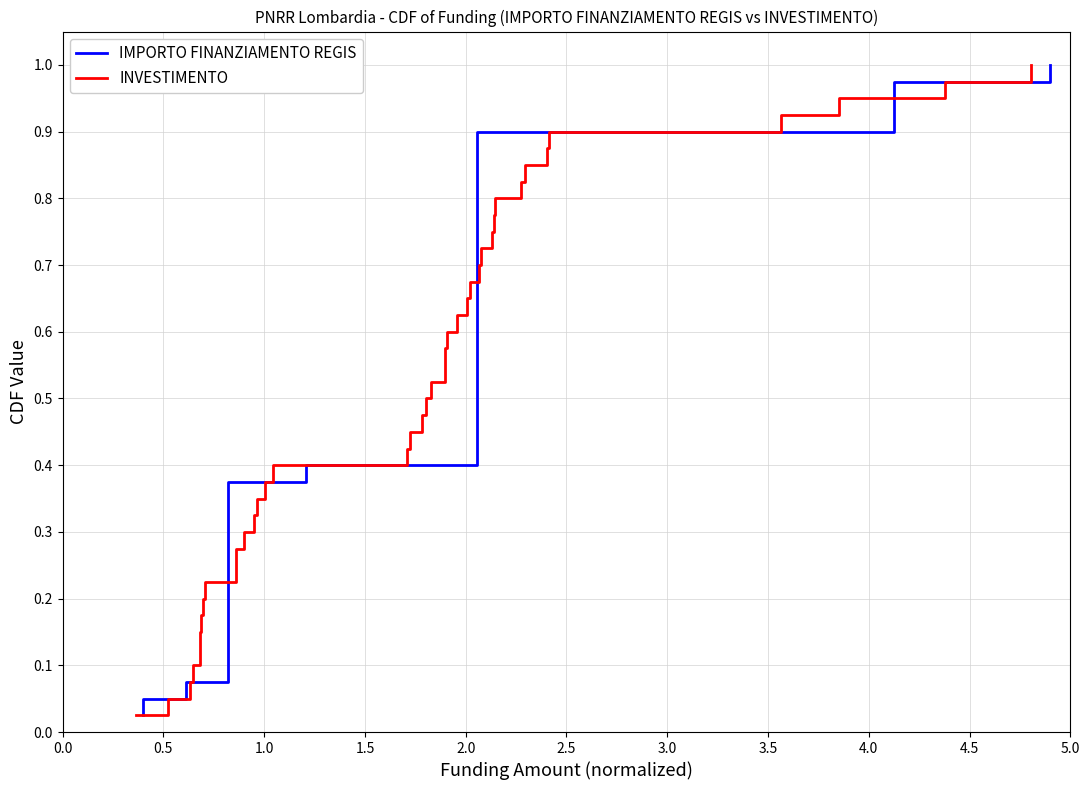

What is the value of the INVESTIMENTO point at the 21st from the left?

0.5